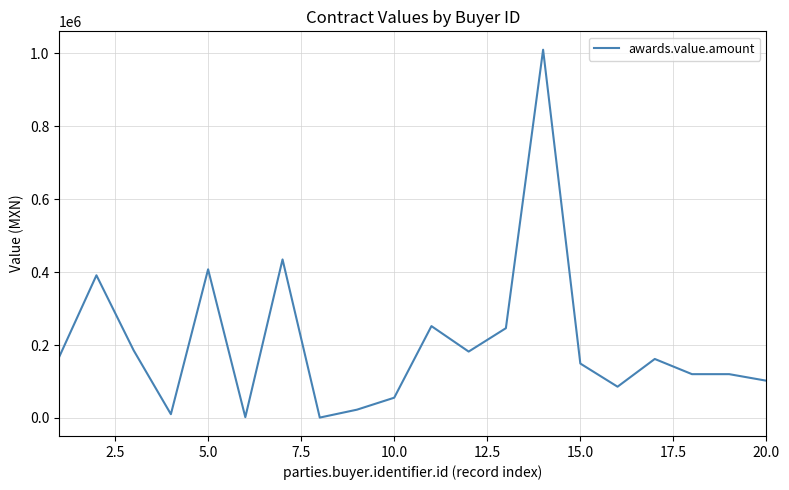

What is the greatest value displayed?

1010249.6